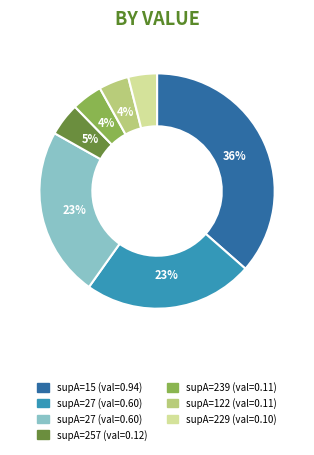

To the nearest percent, what is the average slice percentage?

14%